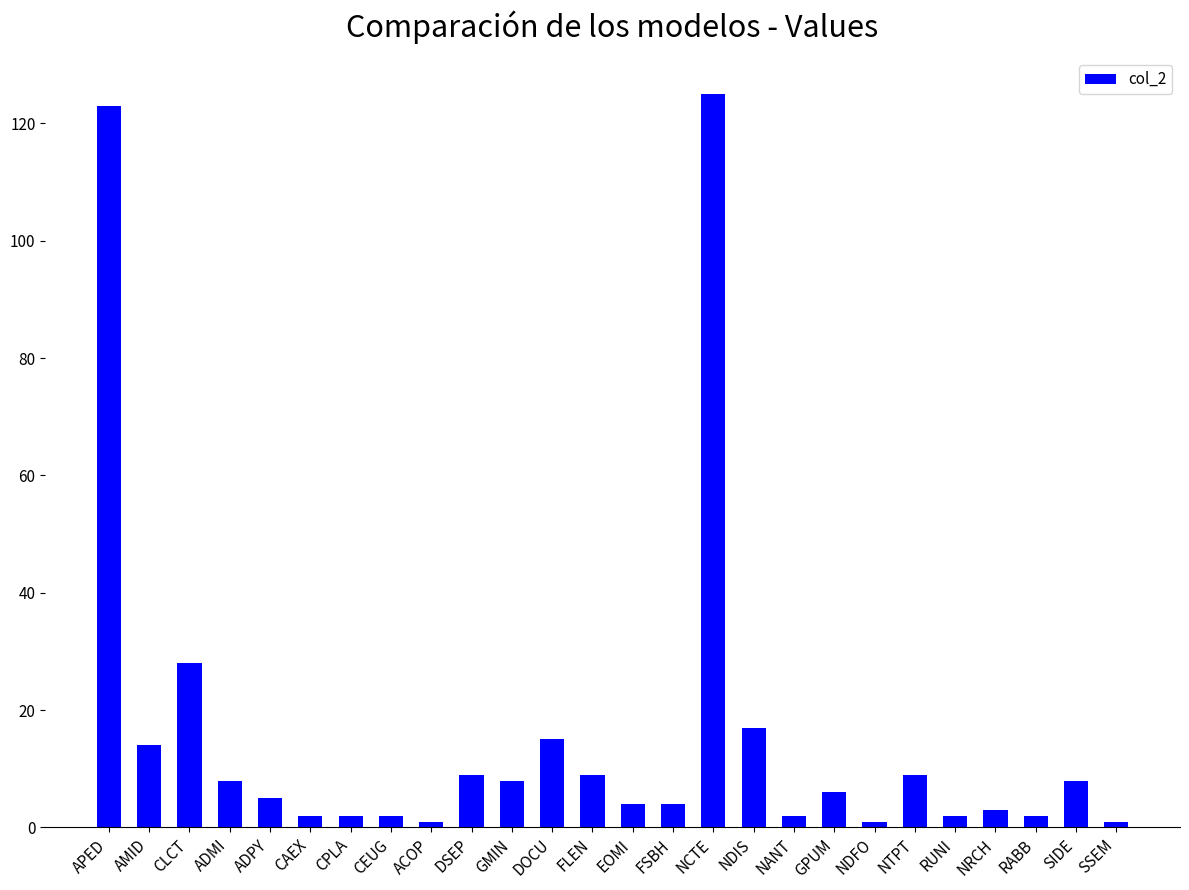

Is it true that the value at NDIS is 17?

True